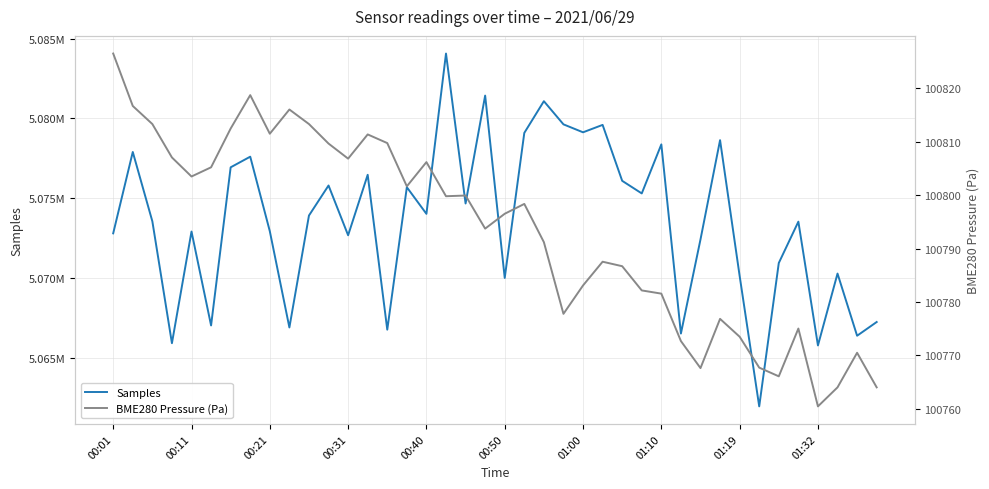

Is the value of BME280 Pressure (Pa) at 01:10 greater than the value of Samples at 01:00?

No